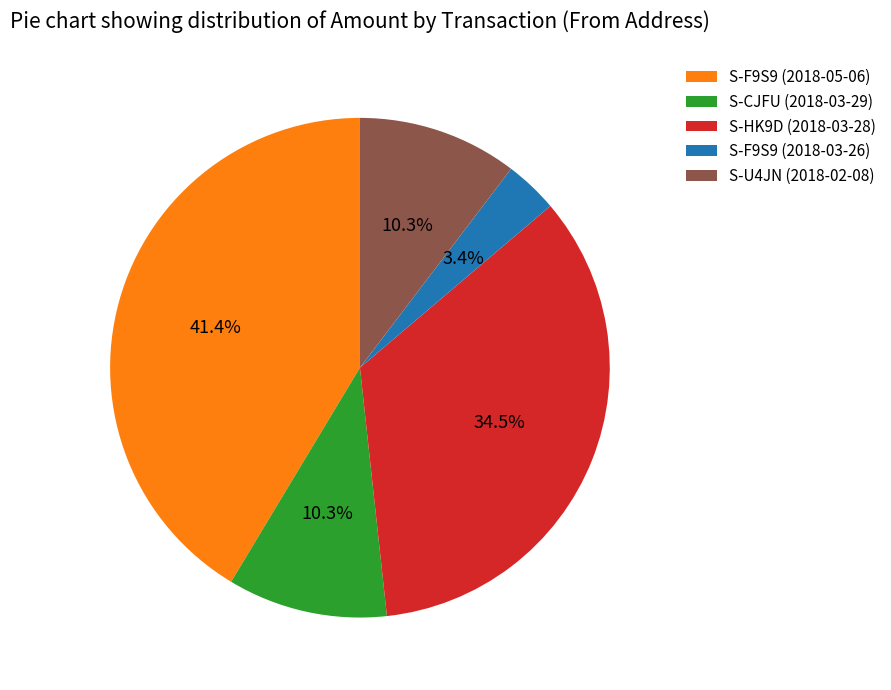

Approximately how many times larger is the value at S-F9S9 (2018-03-26) compared to S-CJFU (2018-03-29)?

0.3